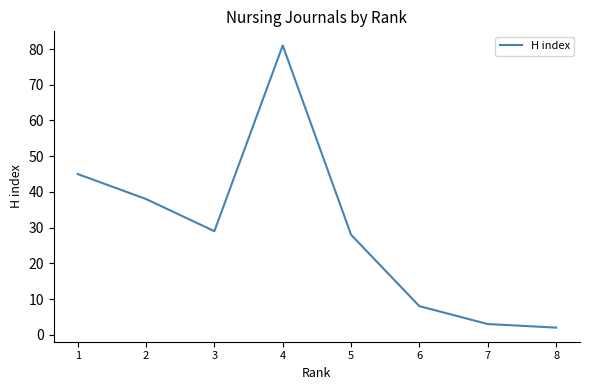

True or false: the data has more than 2 interior local peaks.

False